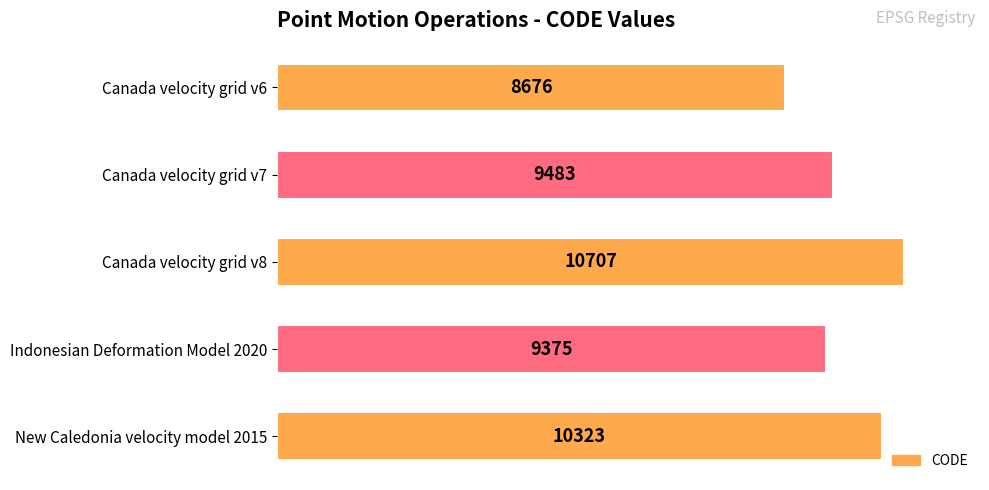

How many data points are less than 9483?

2